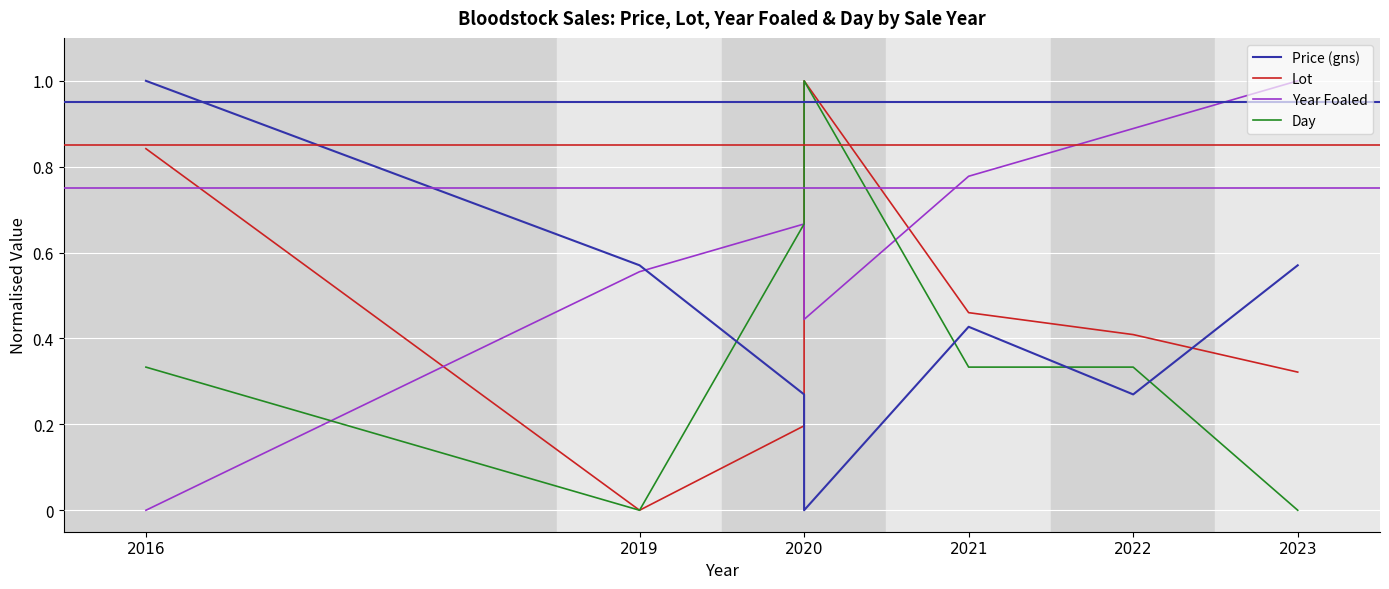

How many times do Year Foaled and Price (gns) cross each other?

1